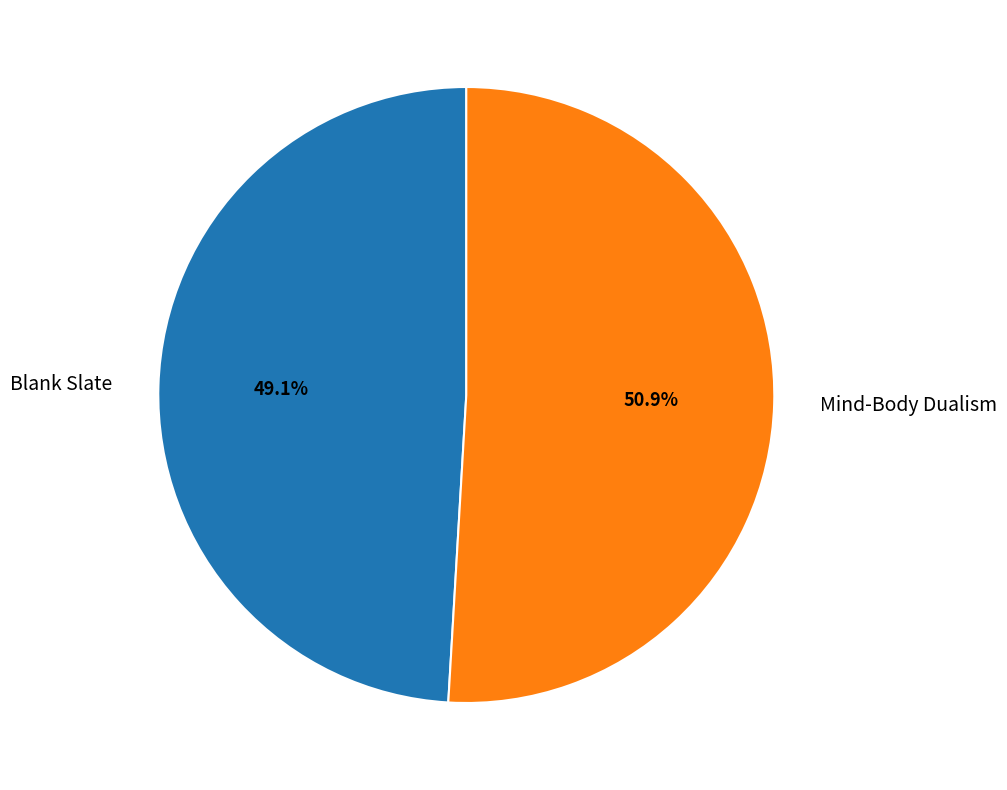

Between Mind-Body Dualism and Blank Slate, which is larger?

Mind-Body Dualism